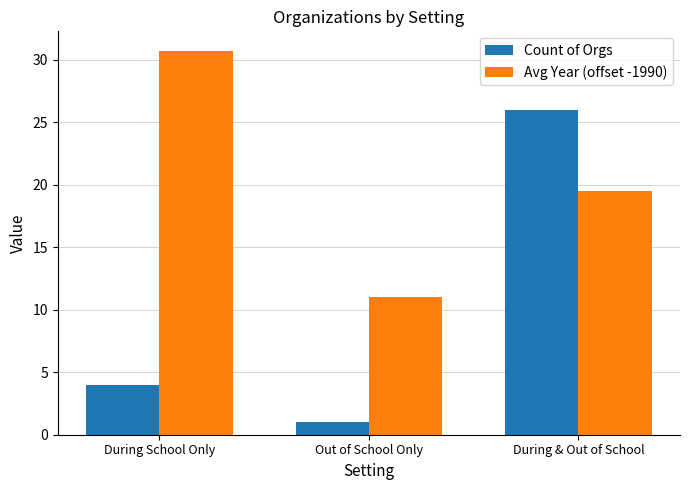

Are the bars horizontal?

No